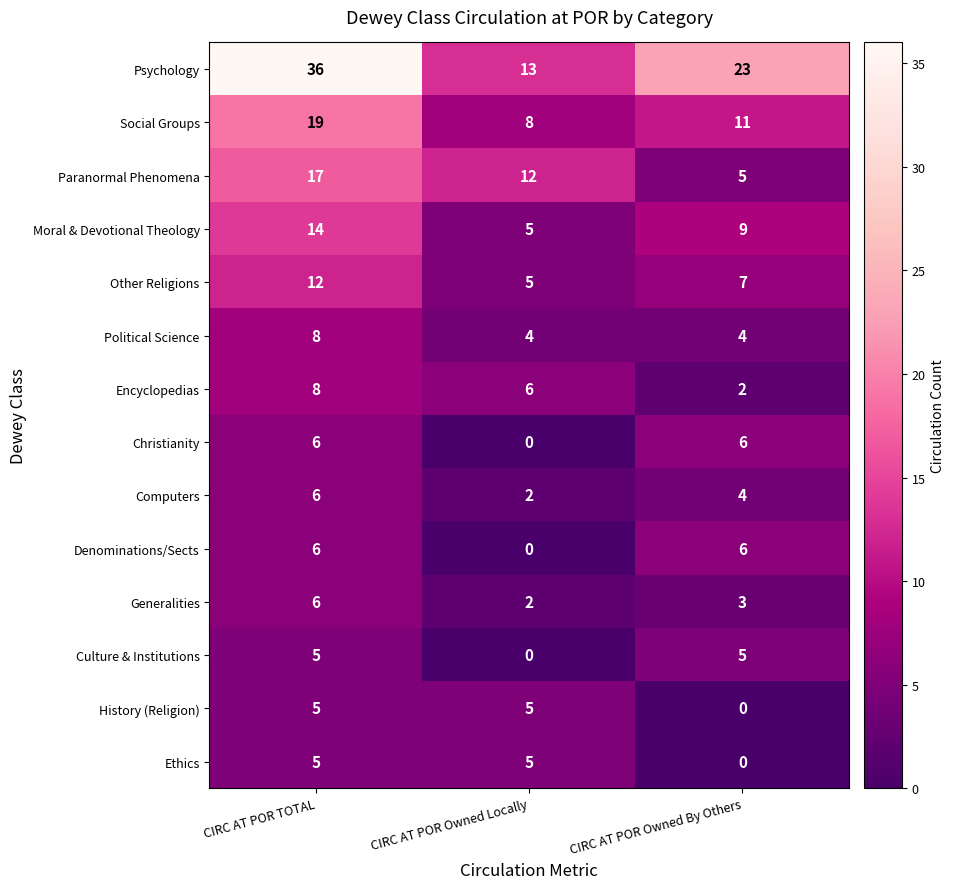

At which label does Moral & Devotional Theology first exceed 9?

CIRC AT POR TOTAL